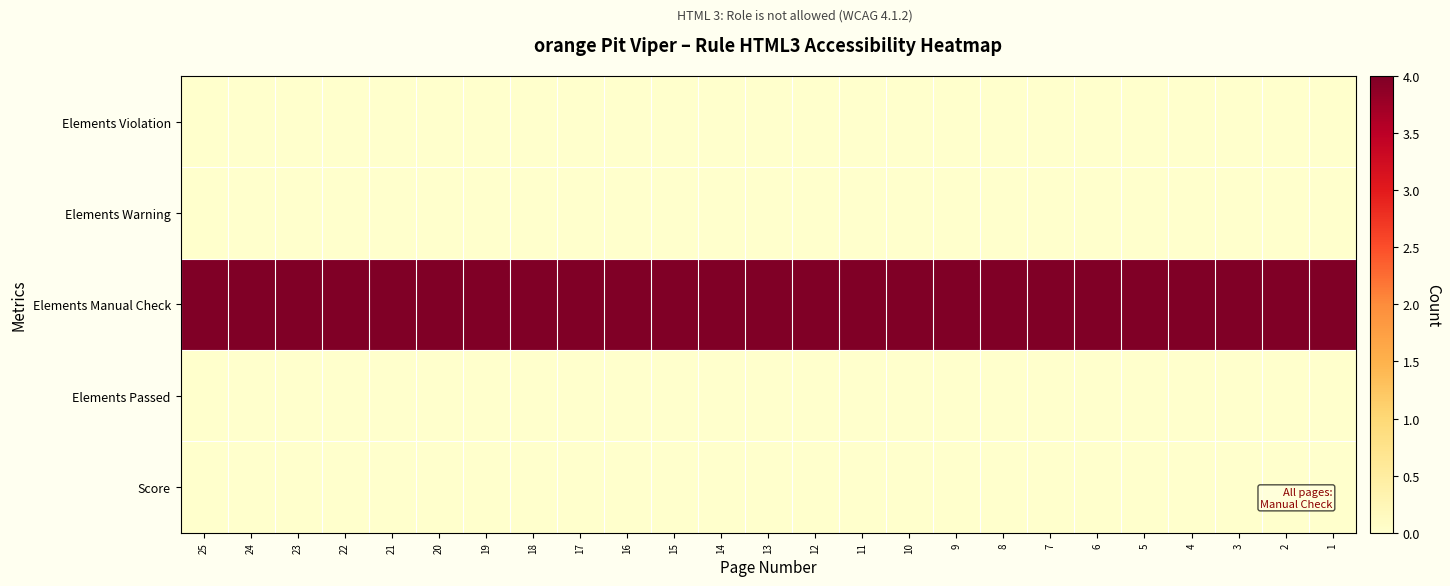

Reading left to right, extract all data points from this chart.

Elements Violation: 25=0	24=0	23=0	22=0	21=0	20=0	19=0	18=0	17=0	16=0	15=0	14=0	13=0	12=0	11=0	10=0	9=0	8=0	7=0	6=0	5=0	4=0	3=0	2=0	1=0
Elements Warning: 25=0	24=0	23=0	22=0	21=0	20=0	19=0	18=0	17=0	16=0	15=0	14=0	13=0	12=0	11=0	10=0	9=0	8=0	7=0	6=0	5=0	4=0	3=0	2=0	1=0
Elements Manual Check: 25=4	24=4	23=4	22=4	21=4	20=4	19=4	18=4	17=4	16=4	15=4	14=4	13=4	12=4	11=4	10=4	9=4	8=4	7=4	6=4	5=4	4=4	3=4	2=4	1=4
Elements Passed: 25=0	24=0	23=0	22=0	21=0	20=0	19=0	18=0	17=0	16=0	15=0	14=0	13=0	12=0	11=0	10=0	9=0	8=0	7=0	6=0	5=0	4=0	3=0	2=0	1=0
Score: 25=0	24=0	23=0	22=0	21=0	20=0	19=0	18=0	17=0	16=0	15=0	14=0	13=0	12=0	11=0	10=0	9=0	8=0	7=0	6=0	5=0	4=0	3=0	2=0	1=0